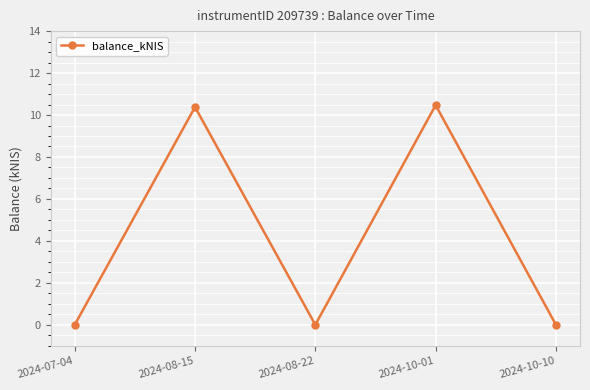

The value at 2024-10-01 is 17.0. True or false?

False